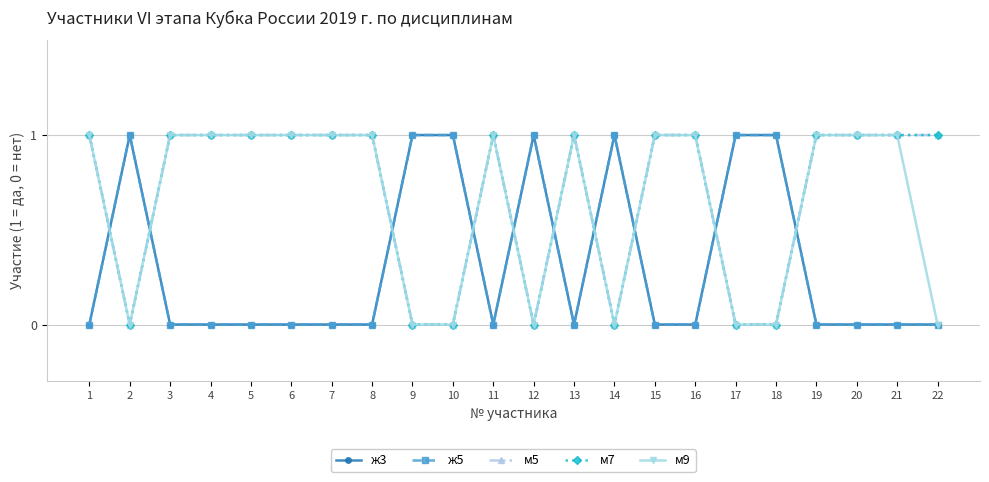

Is this an area chart (filled region under the line)?

No